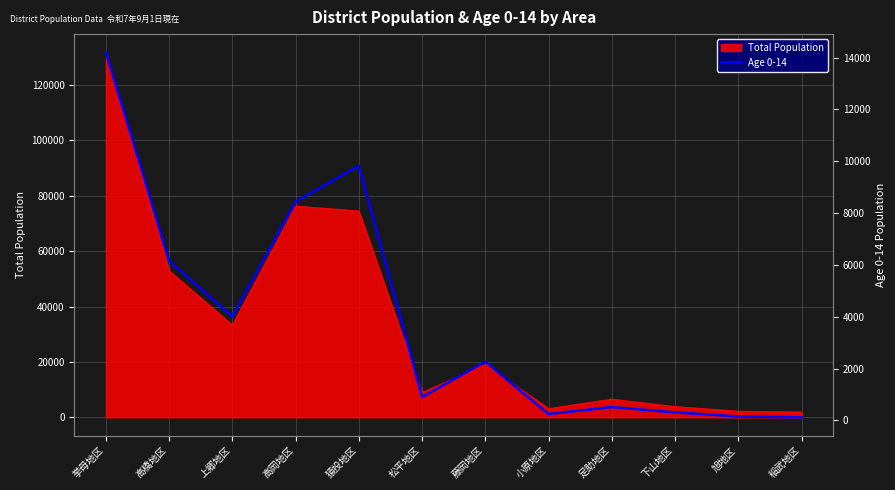

What is the ratio of the value at 小原地区 to the value at 藤岡地区?

0.1